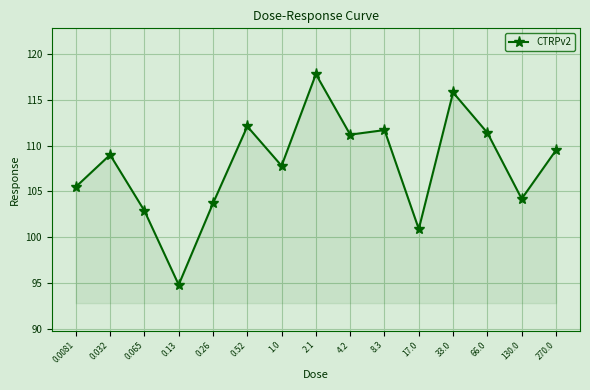

Is this an area chart (filled region under the line)?

No